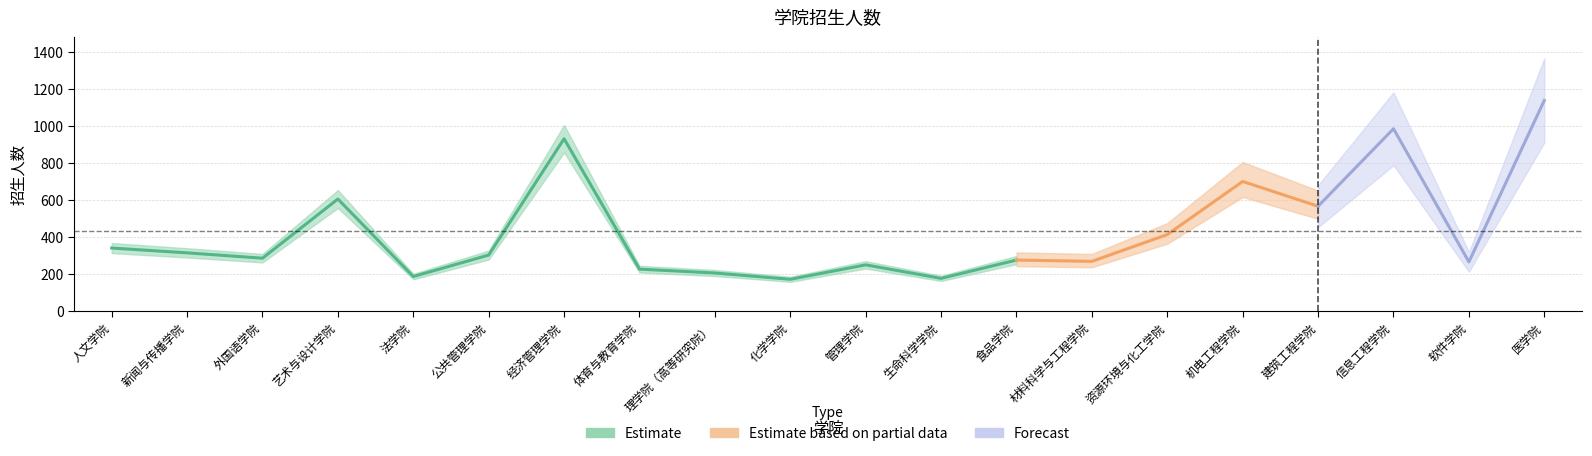

List the labels in order of value, smallest first.

化学学院, 生命科学学院, 法学院, 理学院（高等研究院）, 体育与教育学院, 管理学院, 软件学院, 材料科学与工程学院, 食品学院, 外国语学院, 公共管理学院, 新闻与传播学院, 人文学院, 资源环境与化工学院, 建筑工程学院, 艺术与设计学院, 机电工程学院, 经济管理学院, 信息工程学院, 医学院